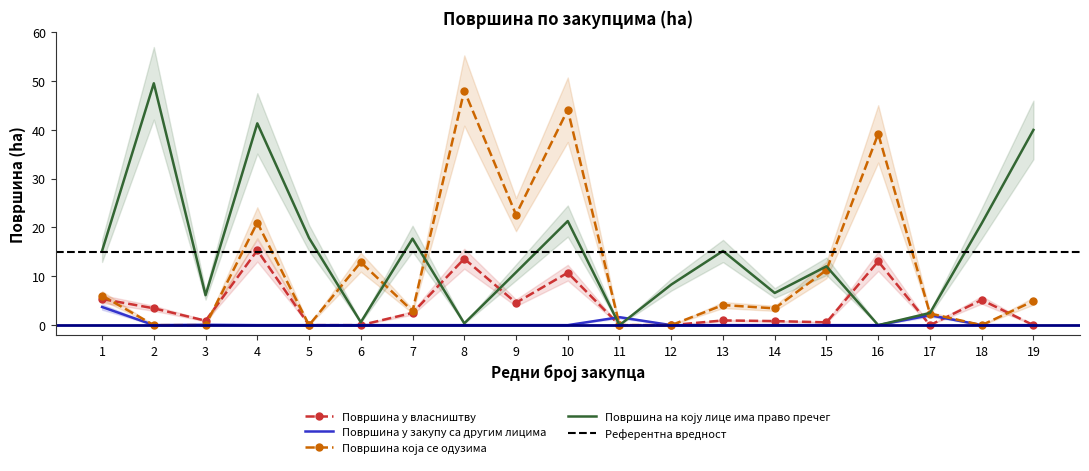

What is the highest value of the Површина у закупу са другим лицима series?

3.7